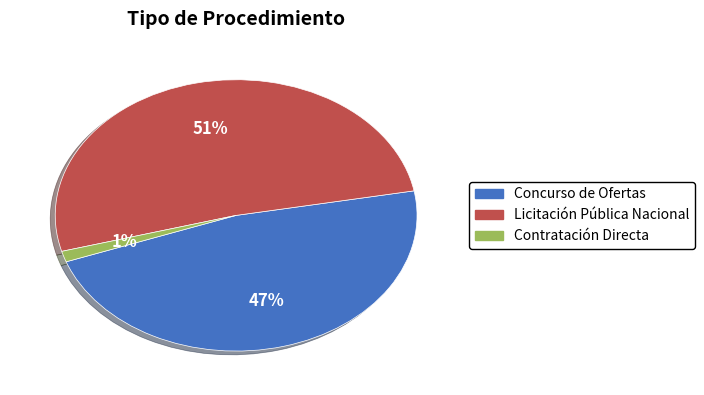

To the nearest percent, what is the combined percentage of Licitación Pública Nacional and Contratación Directa?

53%